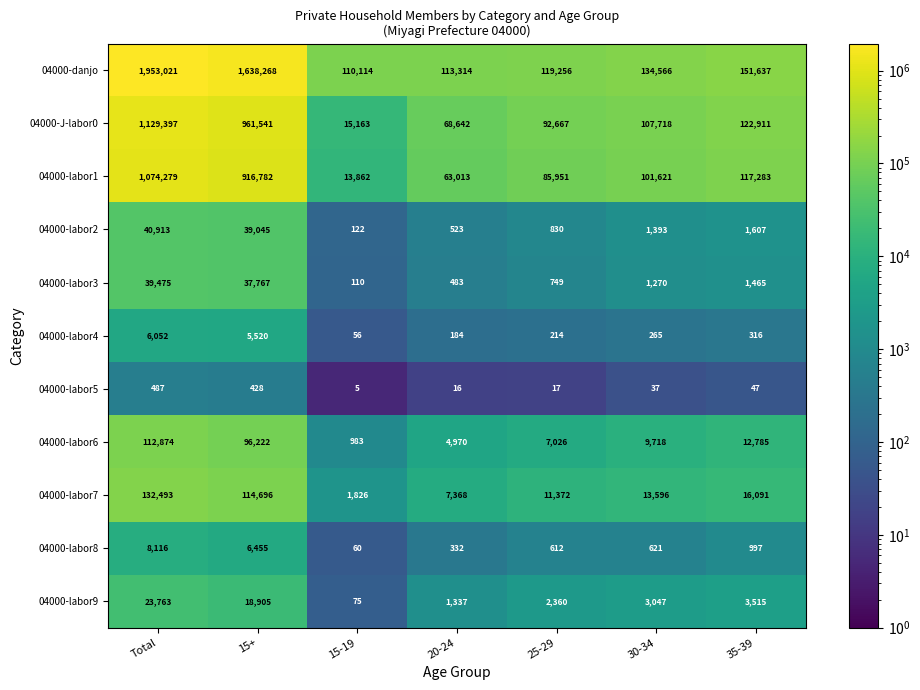

True or false: 04000-labor5 has a value of 14 at 30-34.

False